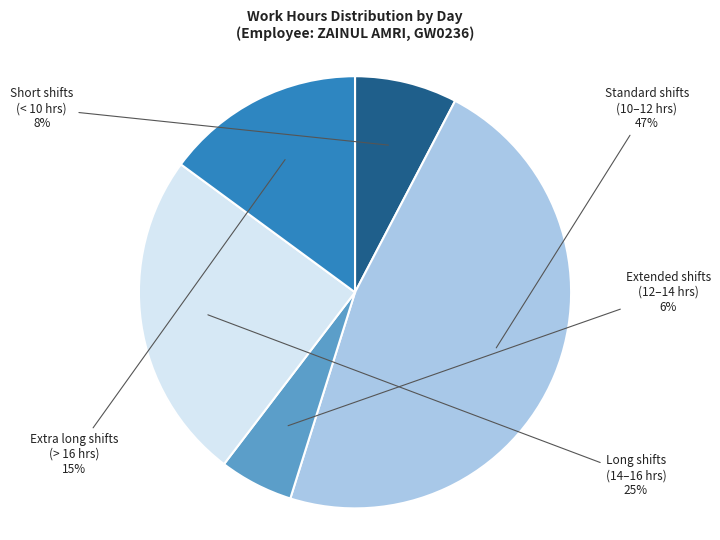

To the nearest percent, what is the average slice percentage?

20%